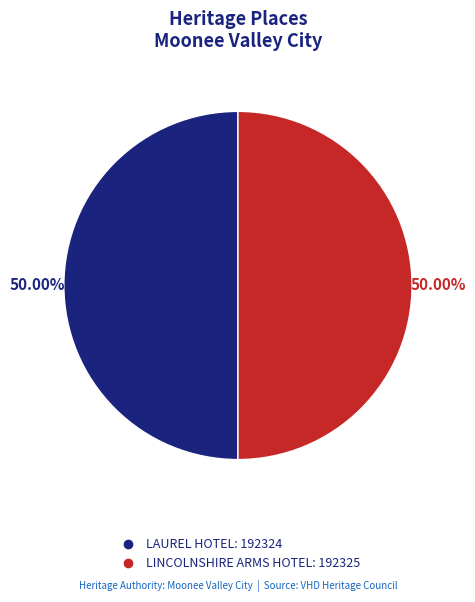

What percentage do LAUREL HOTEL and LINCOLNSHIRE ARMS HOTEL together represent?

100.0%